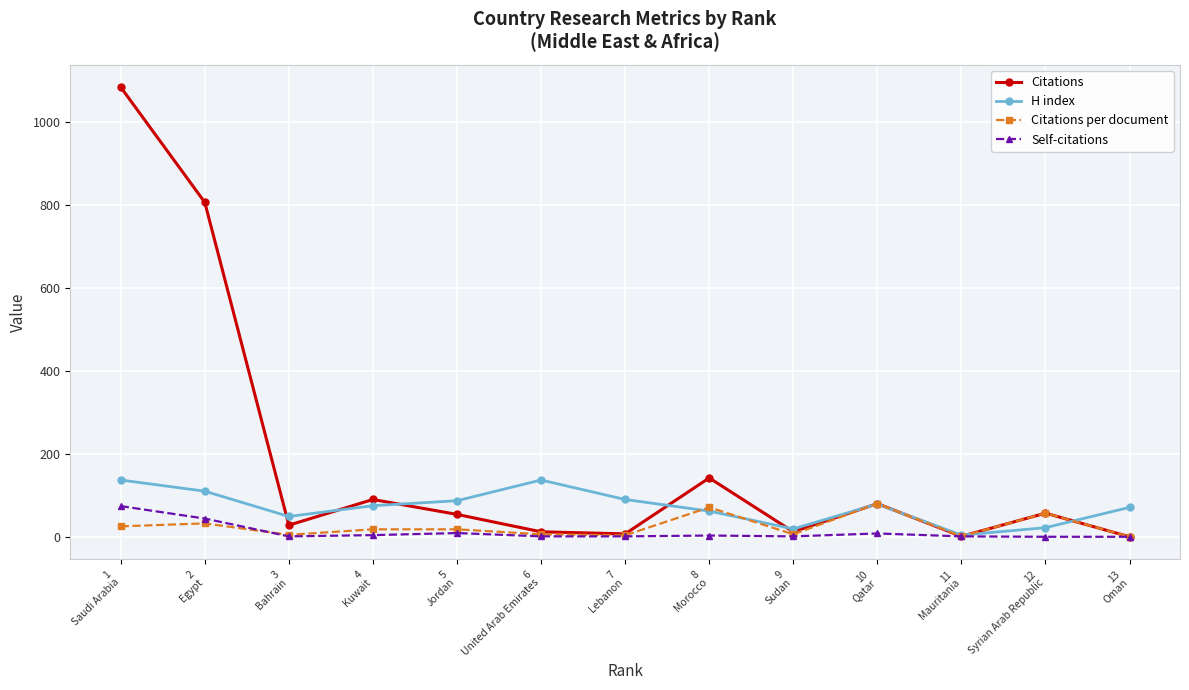

True or false: Self-citations has more than 1 points higher than both neighbors.

True